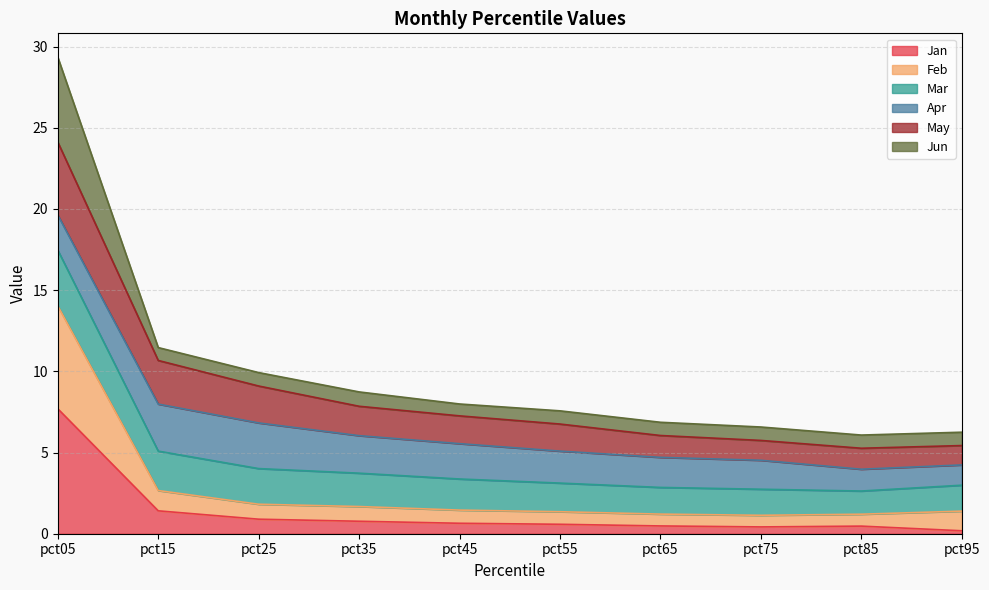

At which category is the sum across all series the highest?

pct05